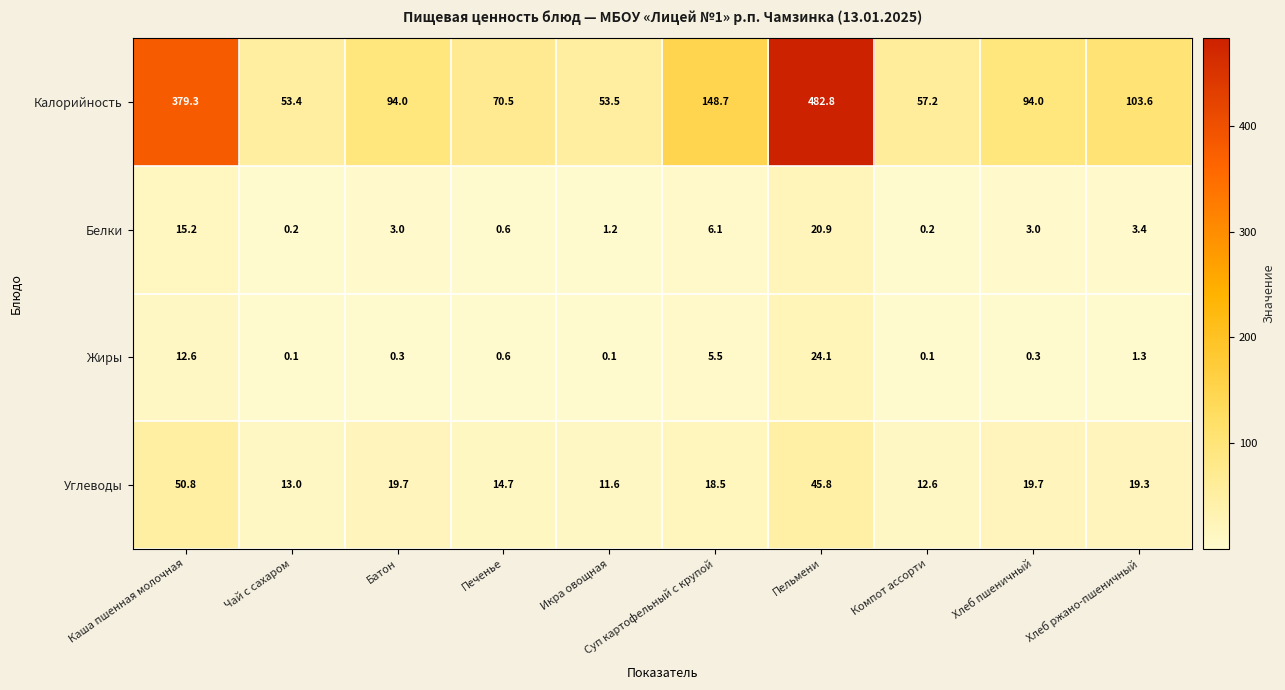

How many data points in Углеводы are above 19?

5